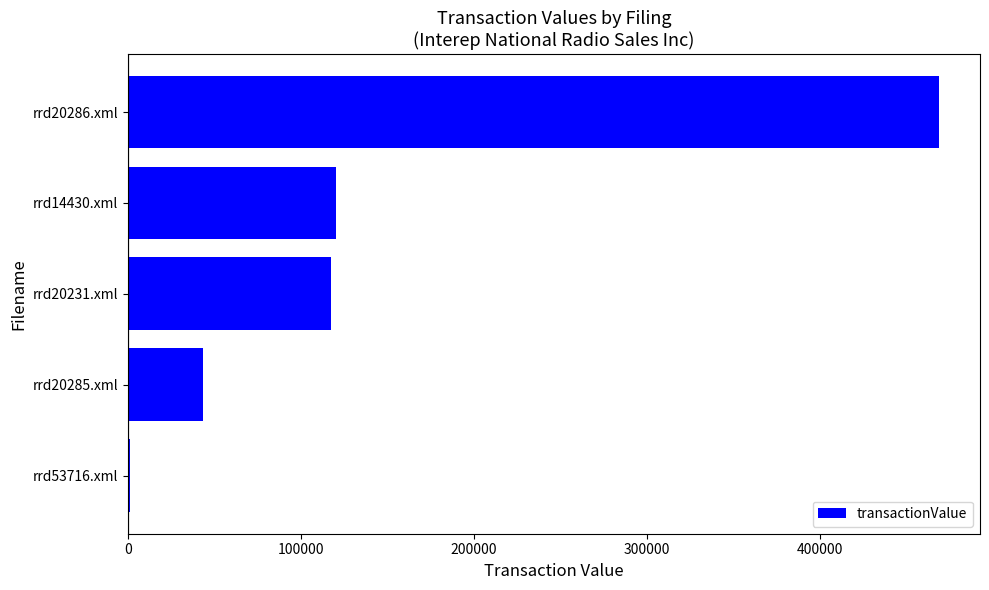

The value at rrd20286.xml is 790444. True or false?

False